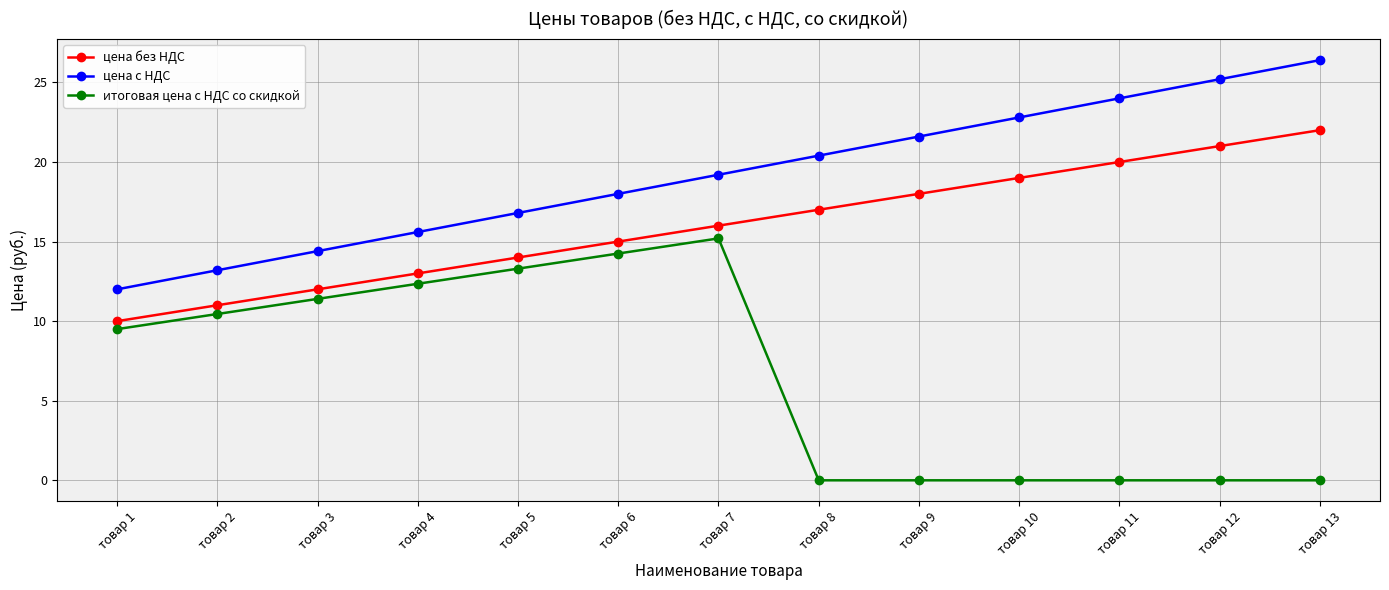

What is the sum of all цена без НДС values?

208.0